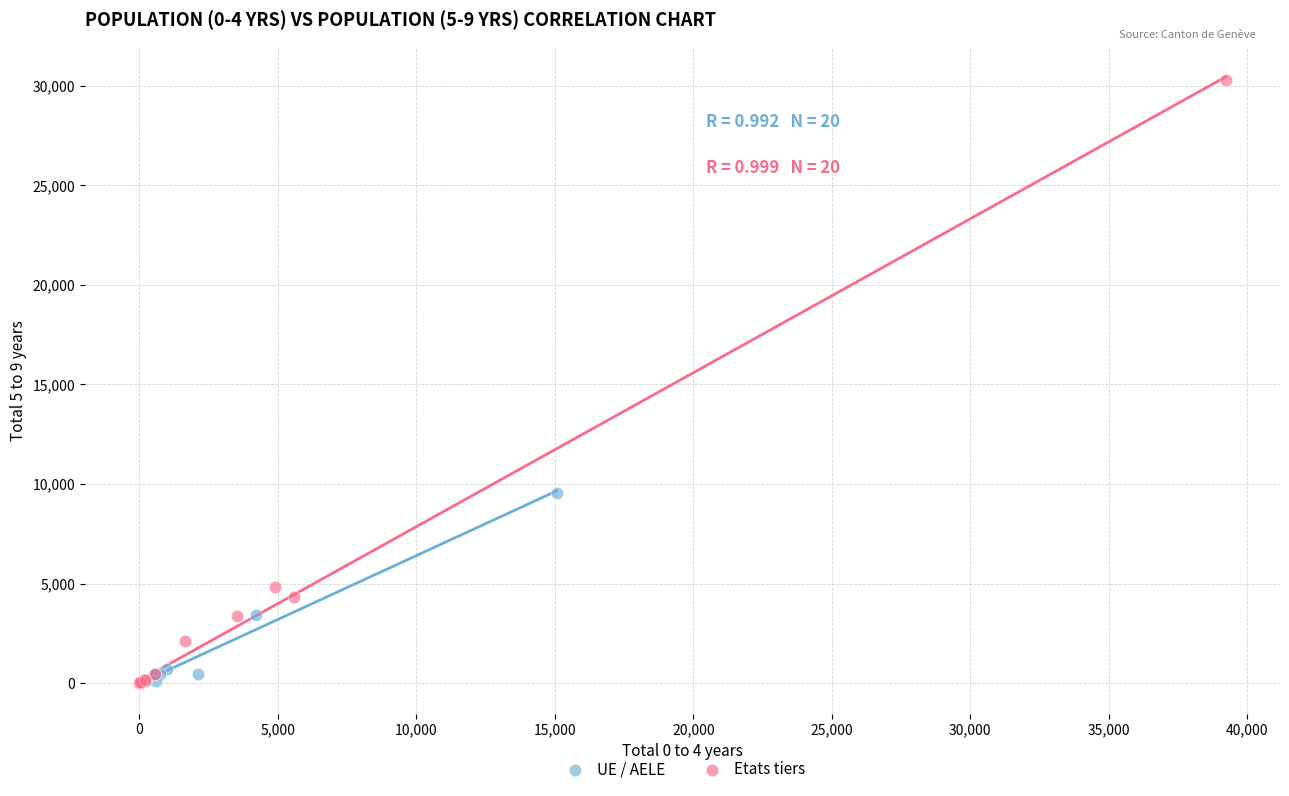

What are all the series names shown in the legend?

UE / AELE, Etats tiers